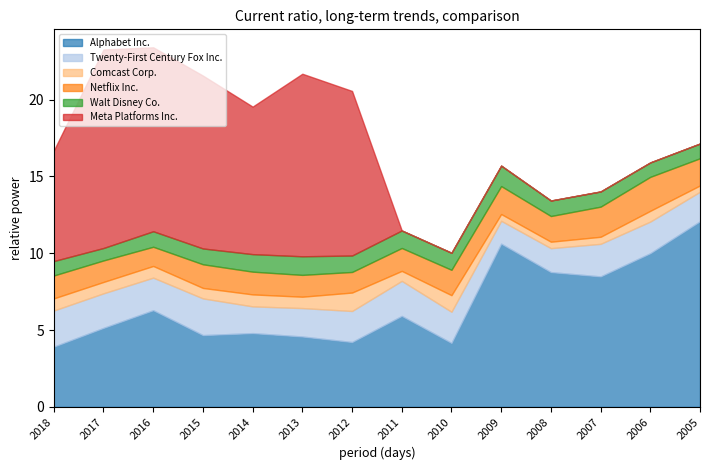

What is the difference between the Alphabet Inc. values at 2015 and 2012?

0.5